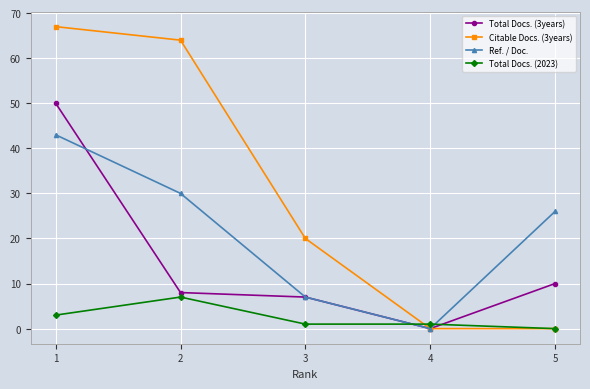

The Total Docs. (2023) series shows 0 at 5. True or false?

True